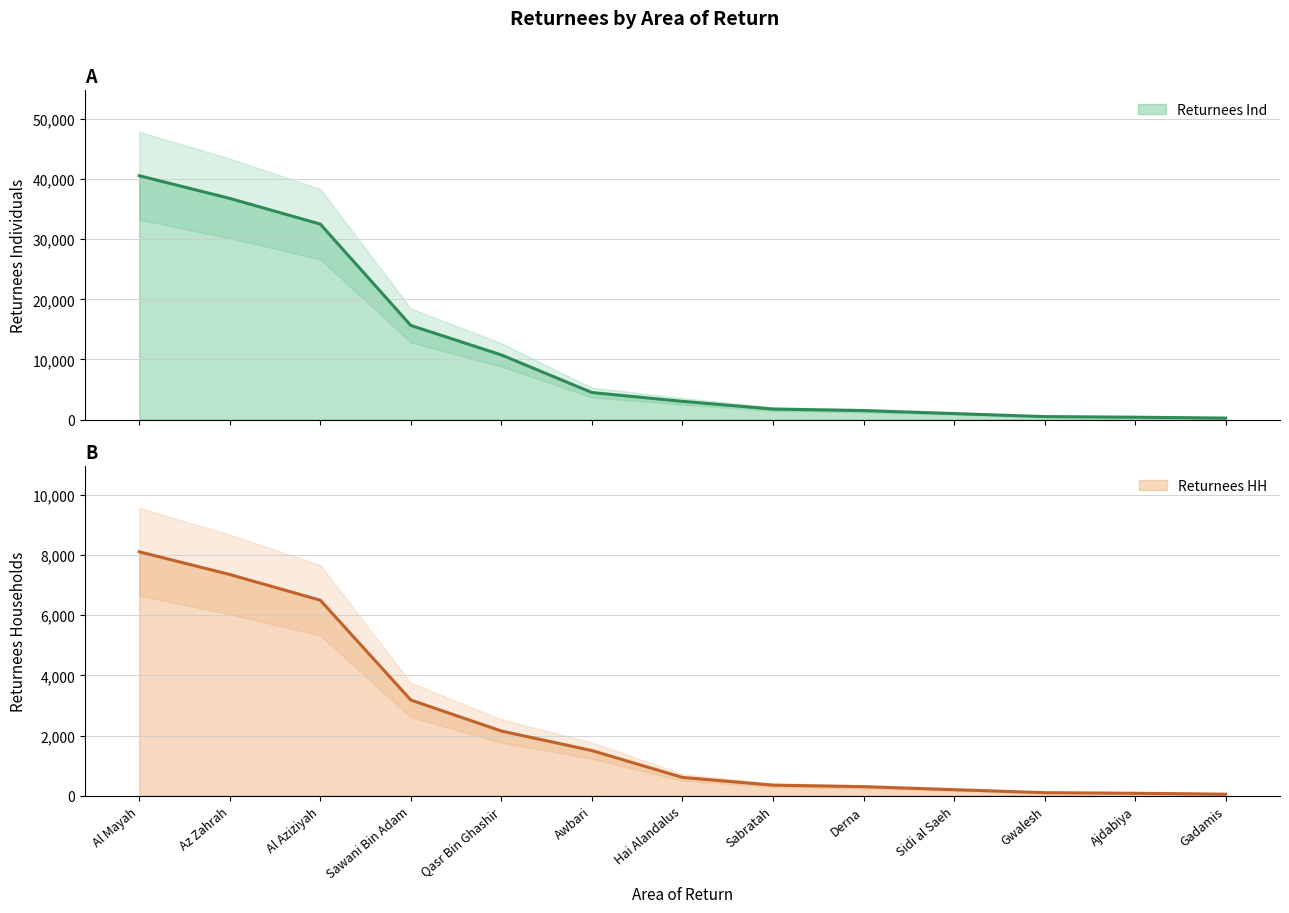

What position from the left is Derna?

9